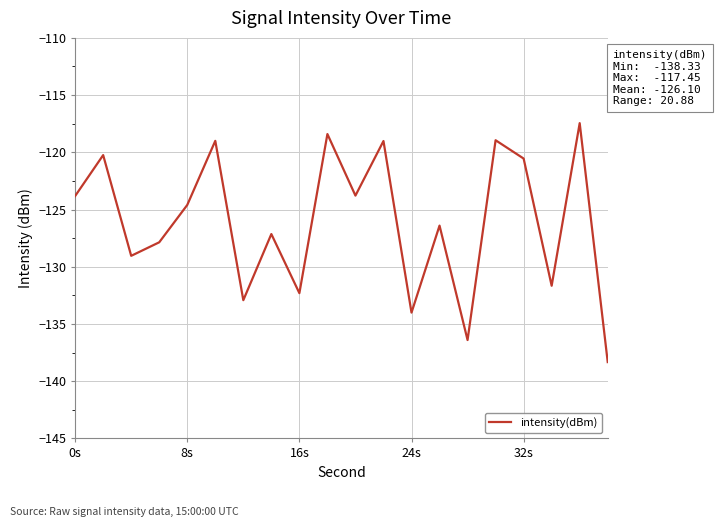

What is the minimum value shown in the chart?

-138.3